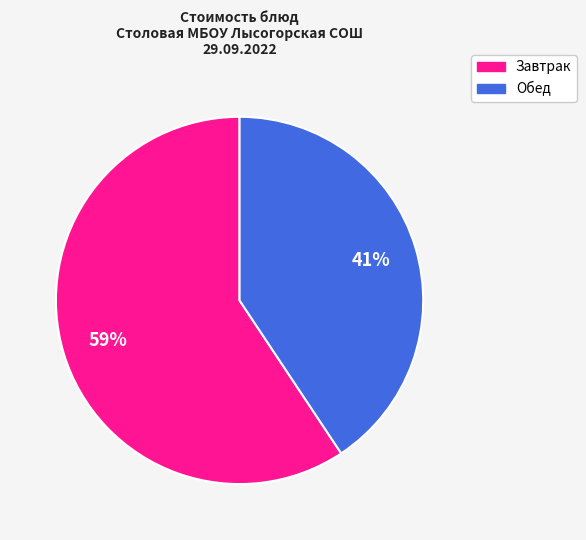

Does any single category account for the majority?

Yes